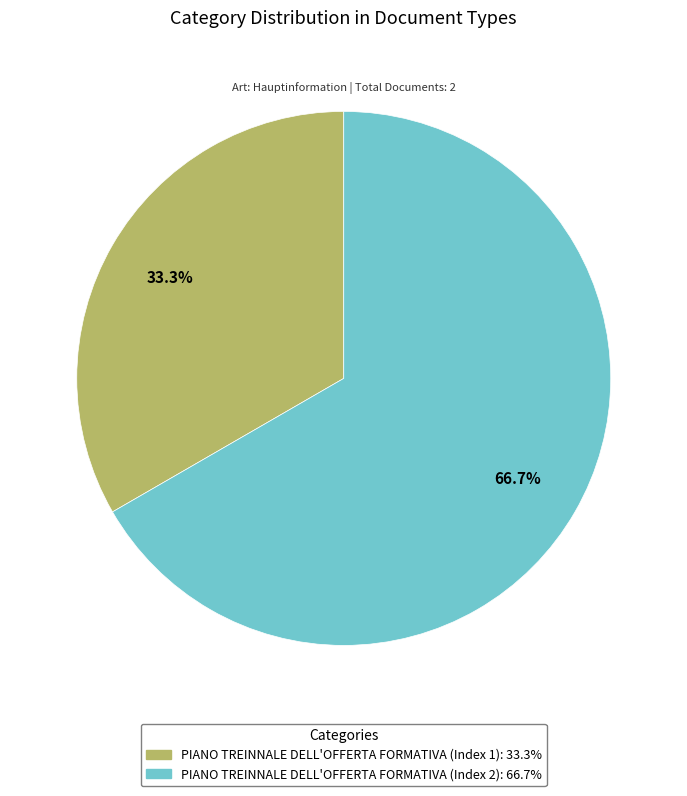

Is it true that PIANO TREINNALE DELL'OFFERTA FORMATIVA (Index 2) is 67% of the pie?

True